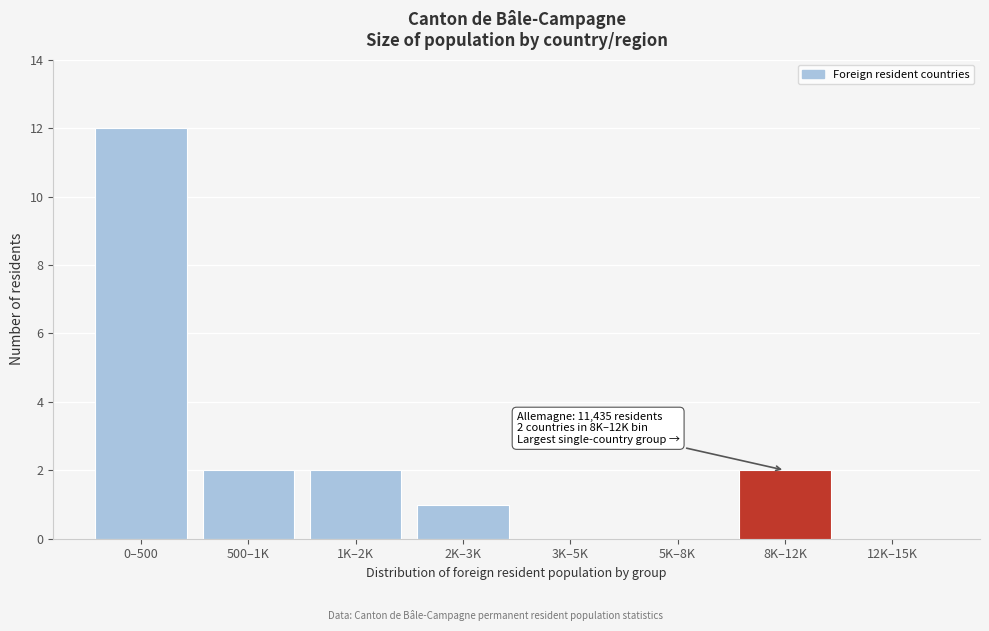

Reading left to right, what are all the values shown in this chart?

0–500=12	500–1K=2	1K–2K=2	2K–3K=1	3K–5K=0	5K–8K=0	8K–12K=2	12K–15K=0